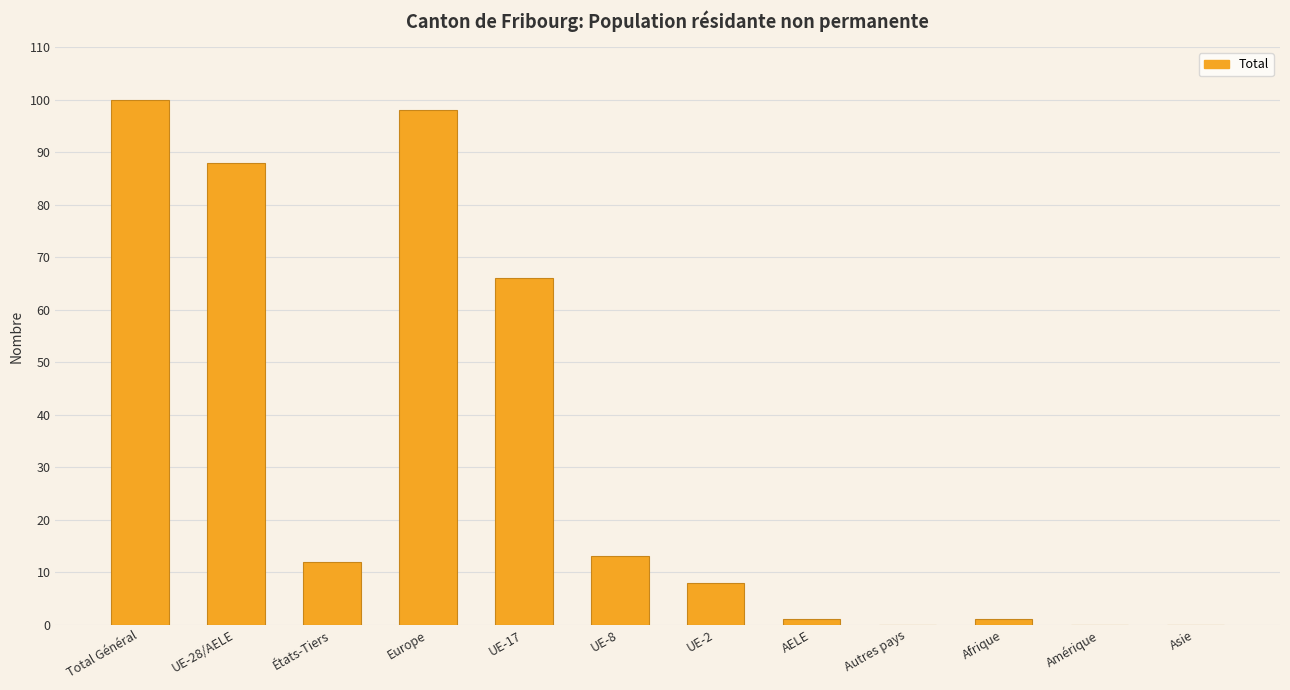

Read the value at États-Tiers, to the nearest 10.

10